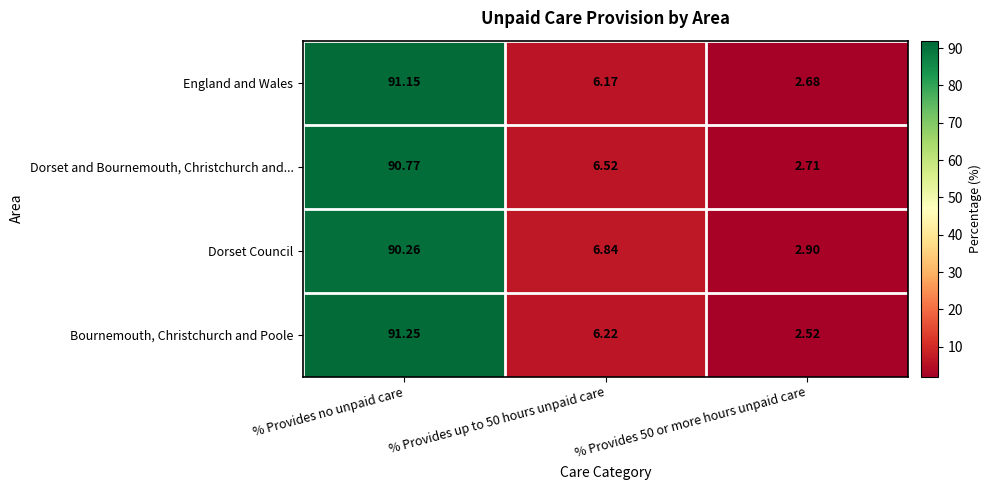

List the series in order of their peak value, lowest first.

Dorset Council, Dorset and Bournemouth, Christchurch and..., England and Wales, Bournemouth, Christchurch and Poole